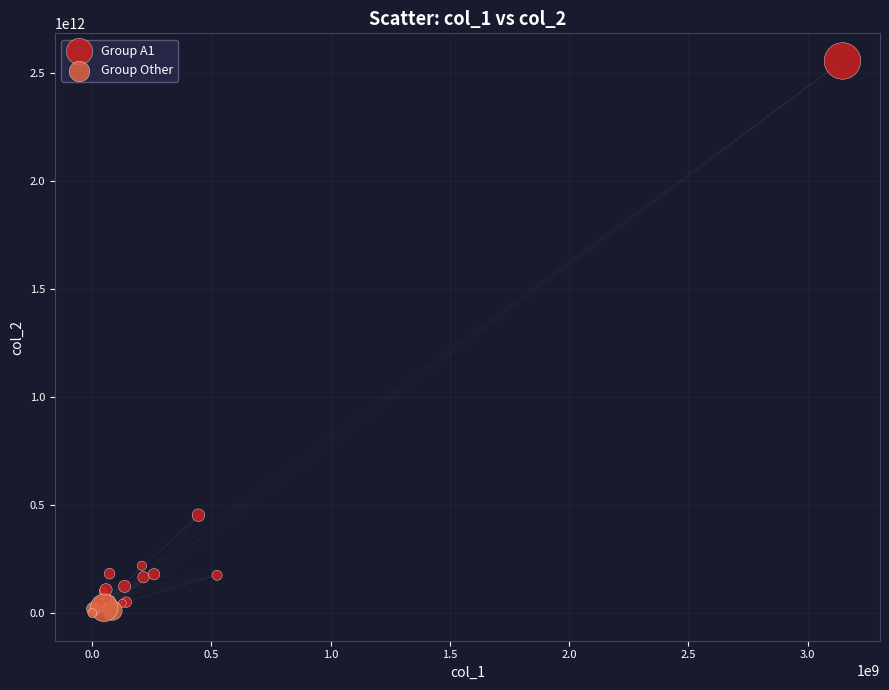

Which series contains the highest Y value?

Group A1